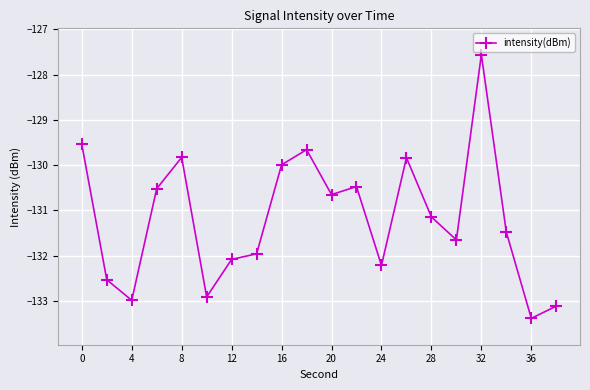

What is the smallest value displayed?

-133.4